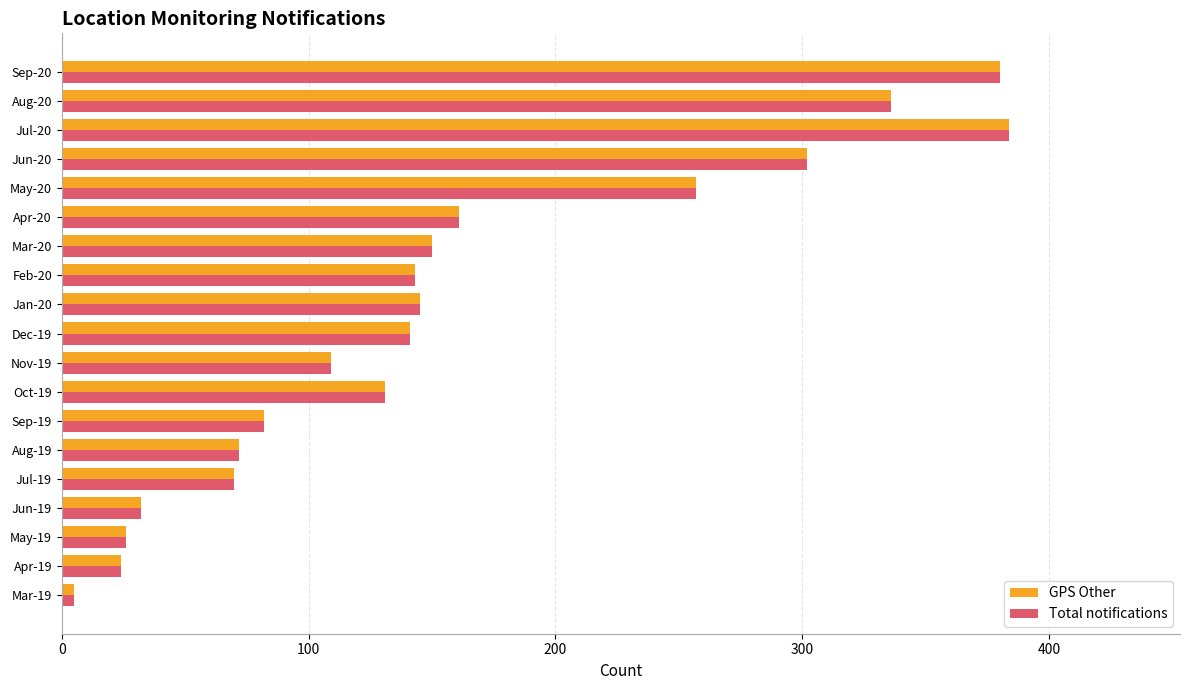

Is the value of GPS Other at Jun-19 greater than the value of Total notifications at Jun-20?

No